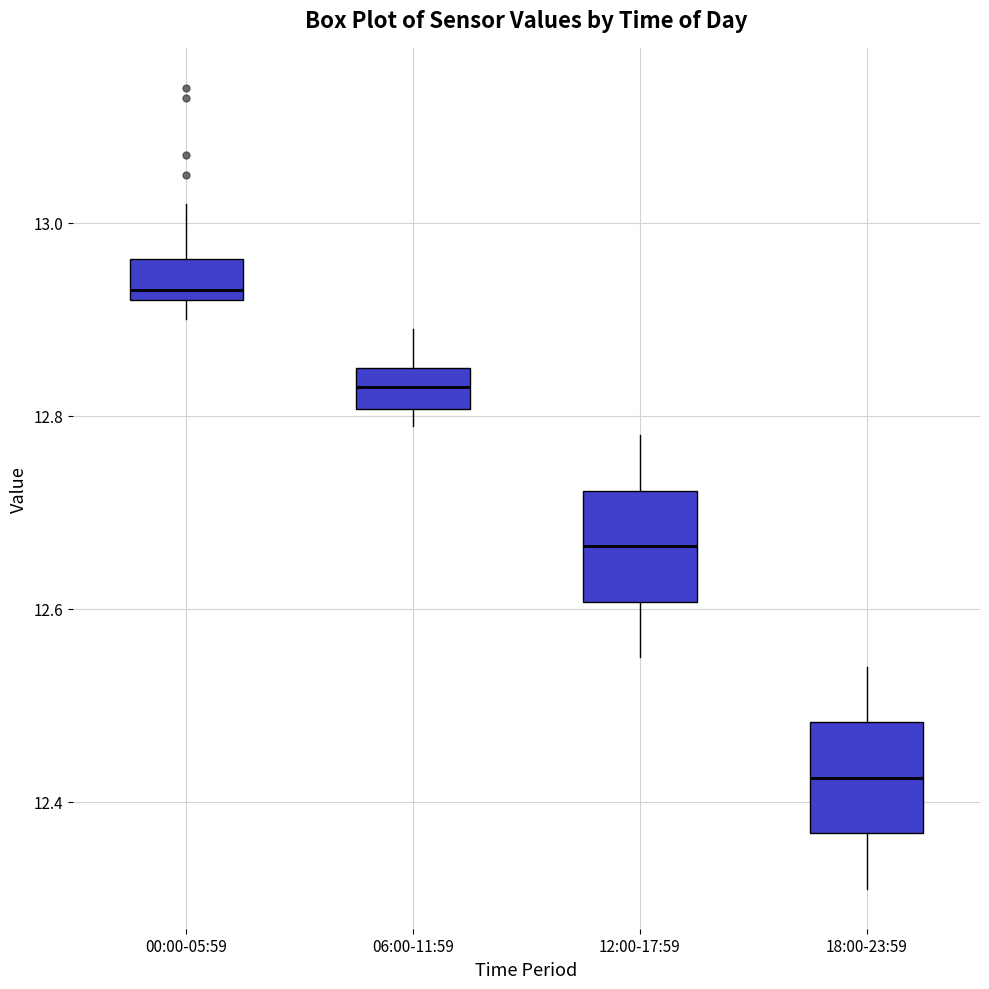

Reading left to right, read every box against the y-axis: the position of its median line, the range the box covers, and the ends of its whiskers. The values are not printed on the chart, so give them approximately, as read against the axis.

00:00-05:59: median 12.94, box 12.92 to 12.96, whiskers 12.90 to 13.02
06:00-11:59: median 12.84, box 12.80 to 12.86, whiskers 12.80 (just below the box's lower edge) to 12.90
12:00-17:59: median 12.66, box 12.60 to 12.72, whiskers 12.56 to 12.78
18:00-23:59: median 12.42, box 12.36 to 12.48, whiskers 12.32 to 12.54